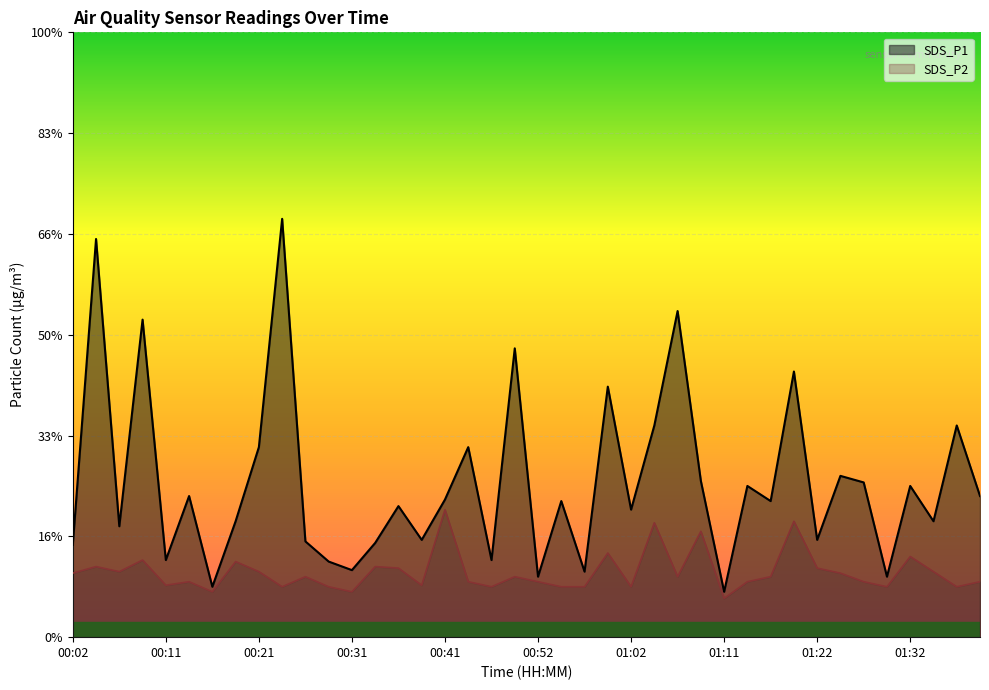

What is the value of the SDS_P1 point at the 40th from the left?

2.8